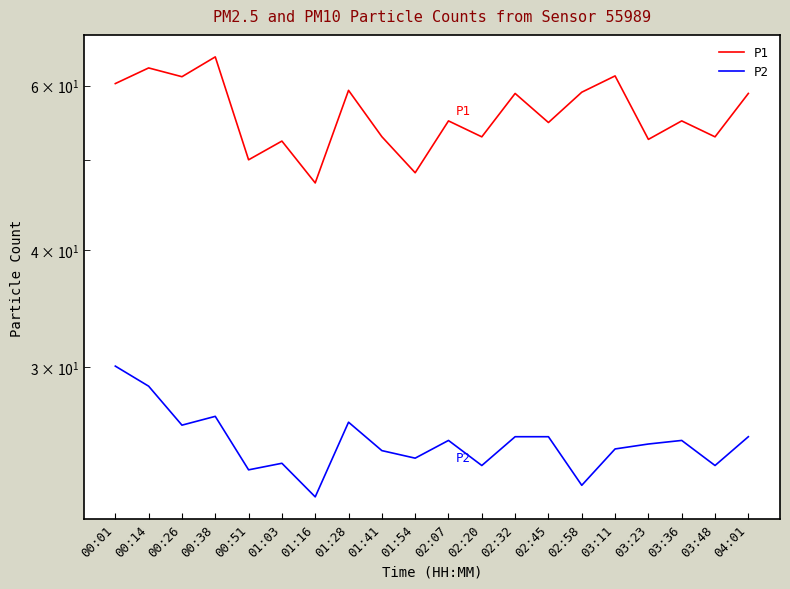

What is the value of the P2 point at the 5th from the left?

23.3